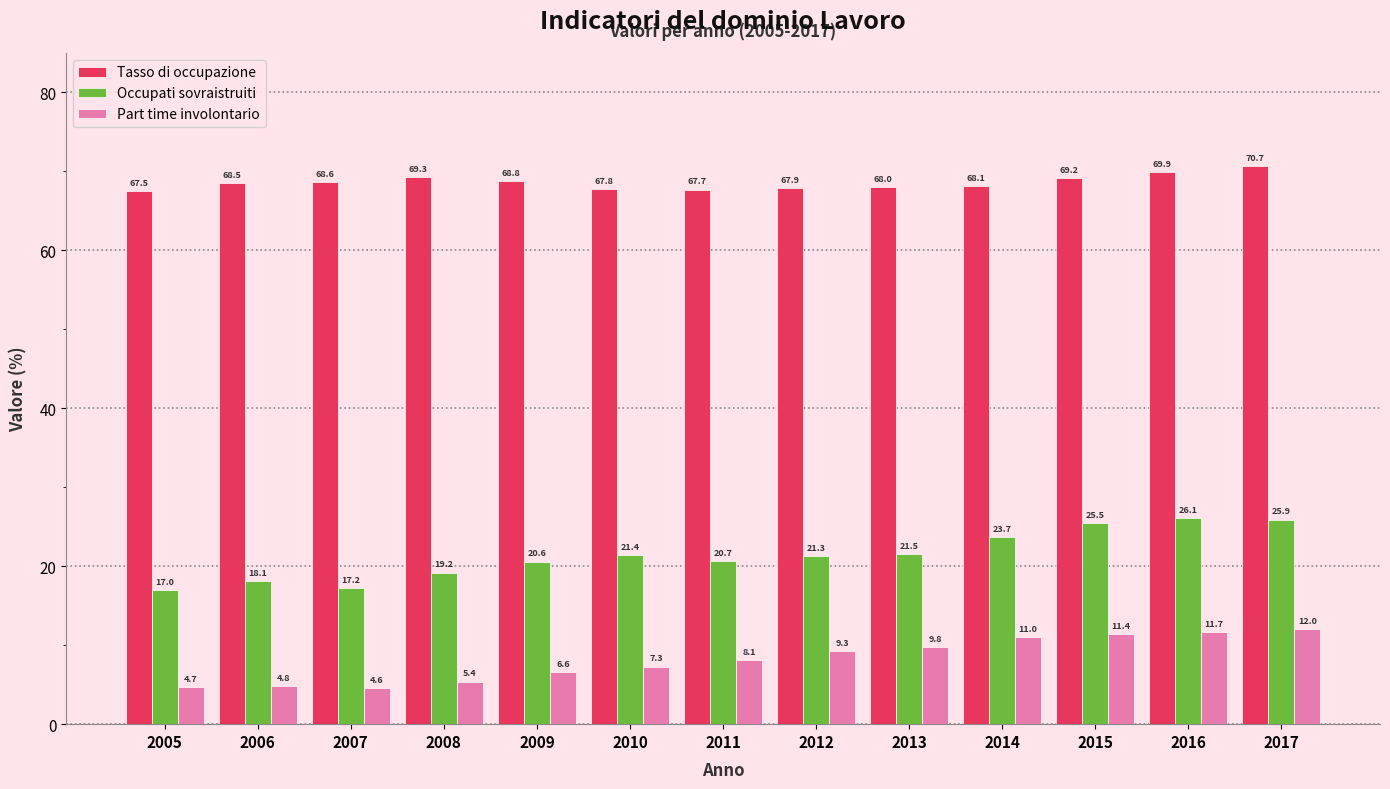

Reading left to right, what are all the values shown in this chart?

Tasso di occupazione: 2005=67.5	2006=68.5	2007=68.6	2008=69.3	2009=68.8	2010=67.8	2011=67.7	2012=67.9	2013=68.0	2014=68.1	2015=69.2	2016=69.9	2017=70.7
Occupati sovraistruiti: 2005=17.0	2006=18.1	2007=17.2	2008=19.2	2009=20.6	2010=21.4	2011=20.7	2012=21.3	2013=21.5	2014=23.7	2015=25.5	2016=26.1	2017=25.9
Part time involontario: 2005=4.7	2006=4.8	2007=4.6	2008=5.4	2009=6.6	2010=7.3	2011=8.1	2012=9.3	2013=9.8	2014=11.0	2015=11.4	2016=11.7	2017=12.0